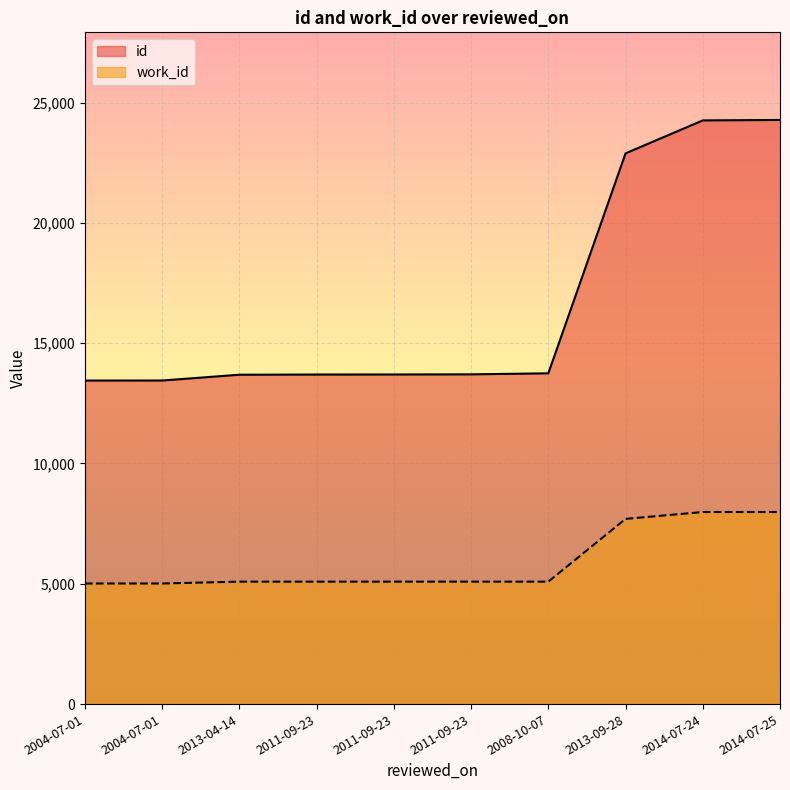

What is the value of the id point at the 4th from the left?

13695